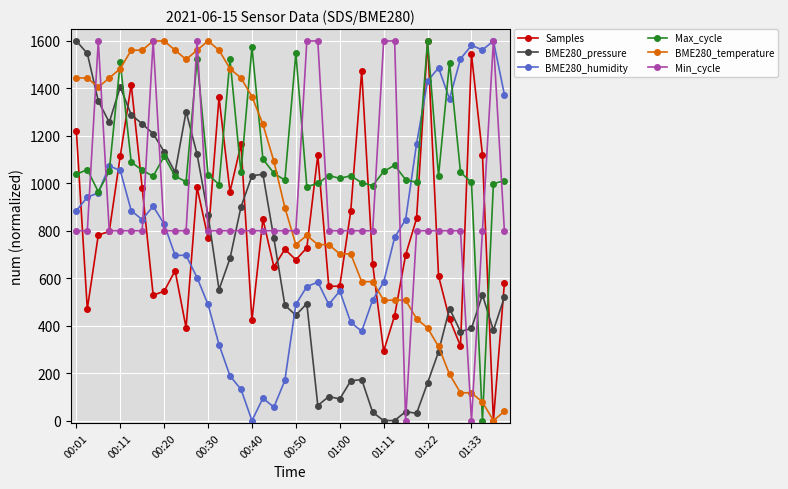

True or false: Samples has more than 2 points higher than both neighbors.

True